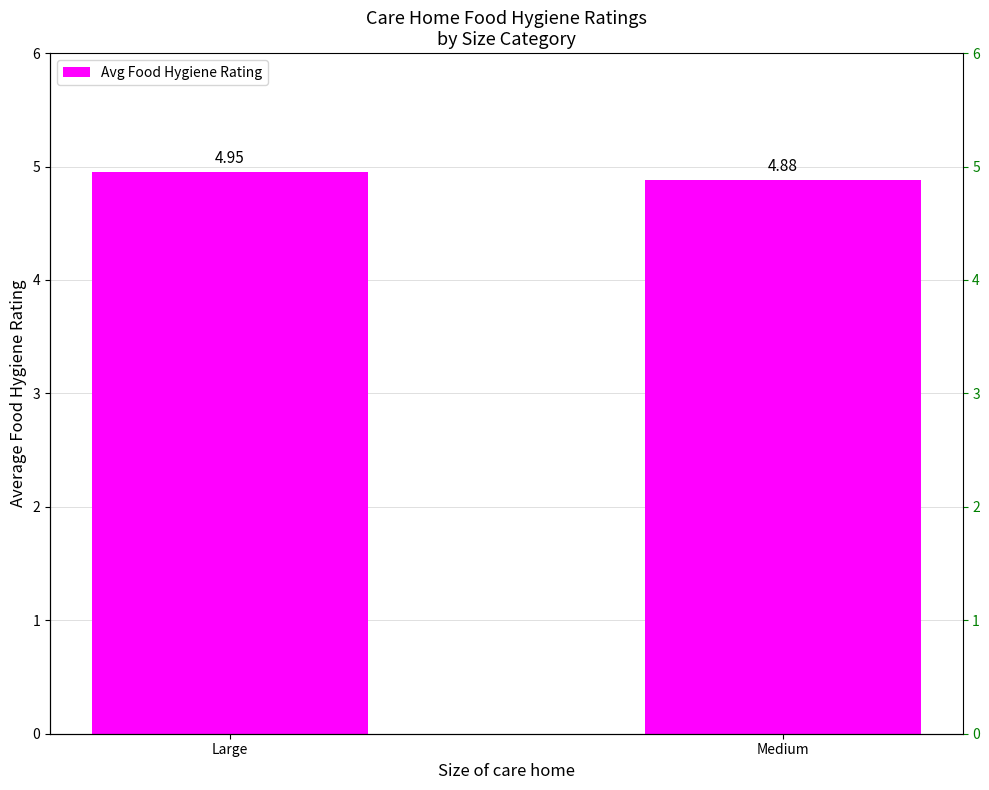

List the labels in order of value, largest first.

Large, Medium